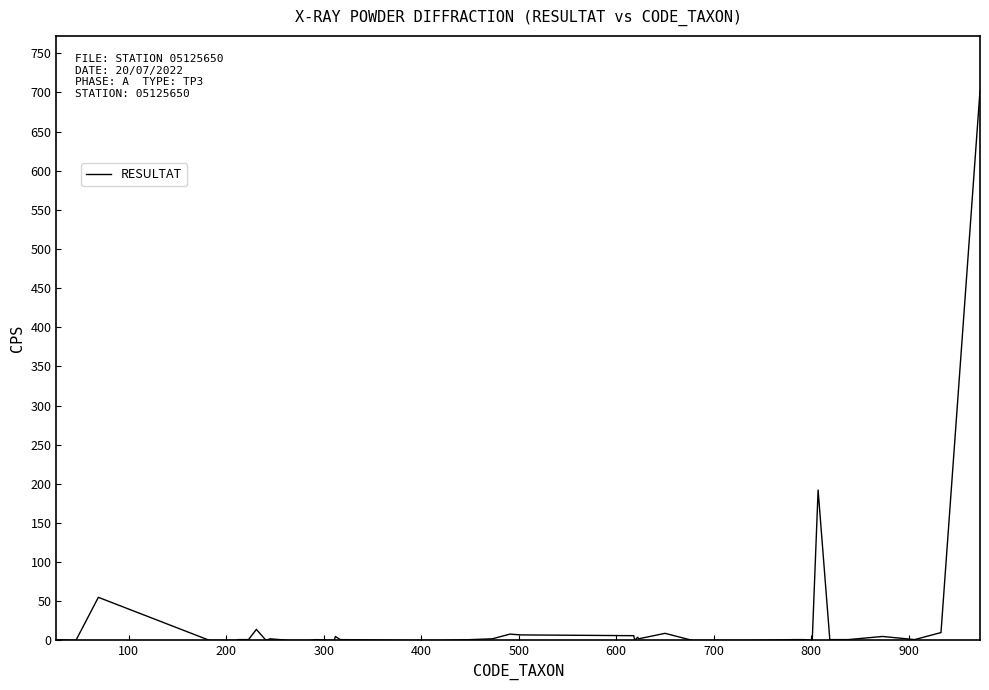

What is the greatest value displayed?

702